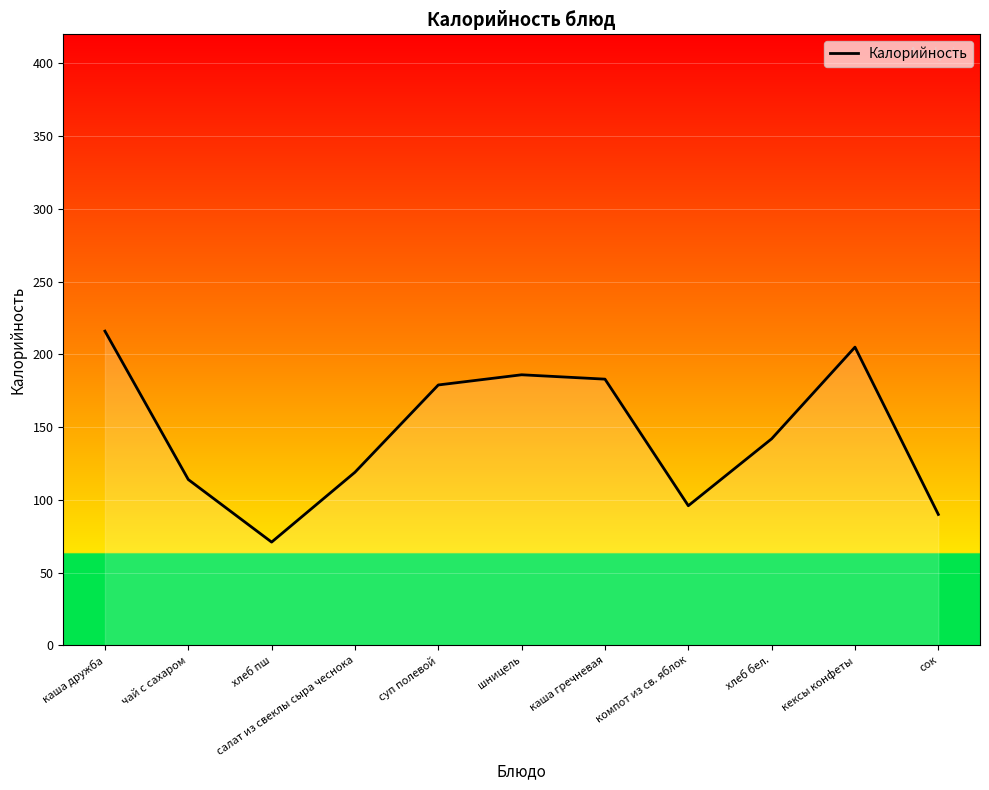

What position from the left is хлеб бел.?

9